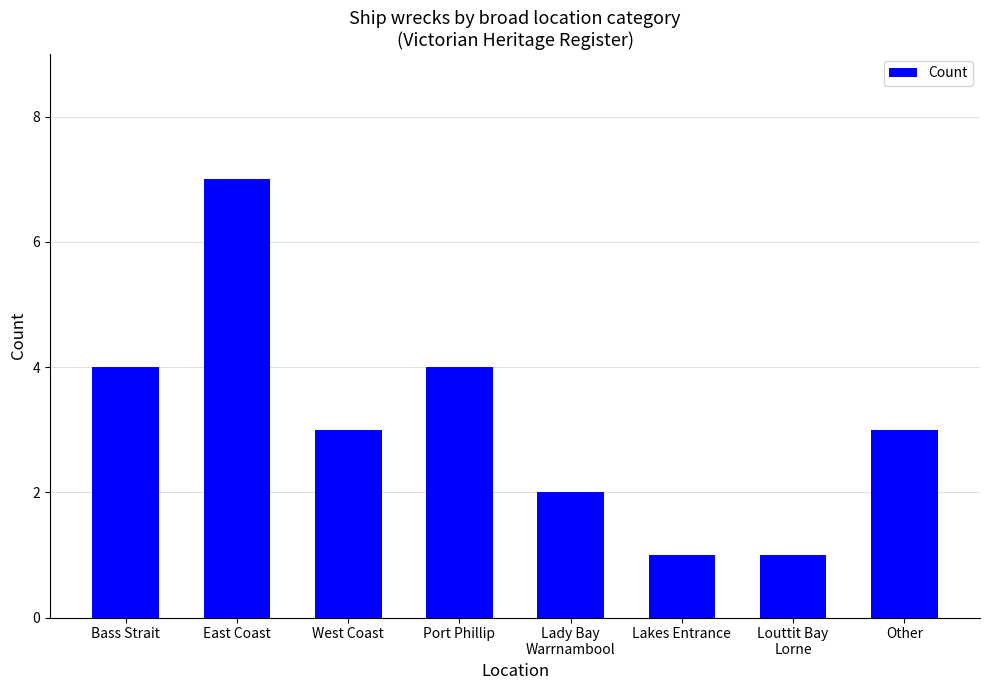

What is the sum of the values at Bass Strait and East Coast?

11